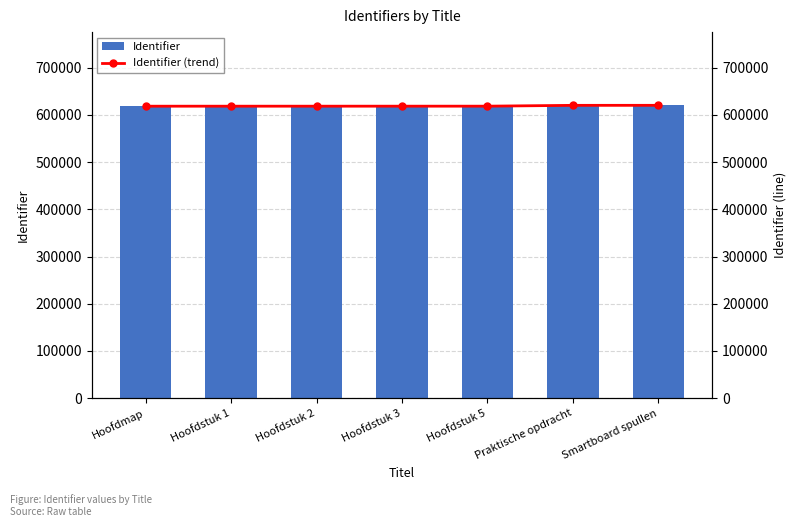

What is the lowest value of the Identifier series?

618409